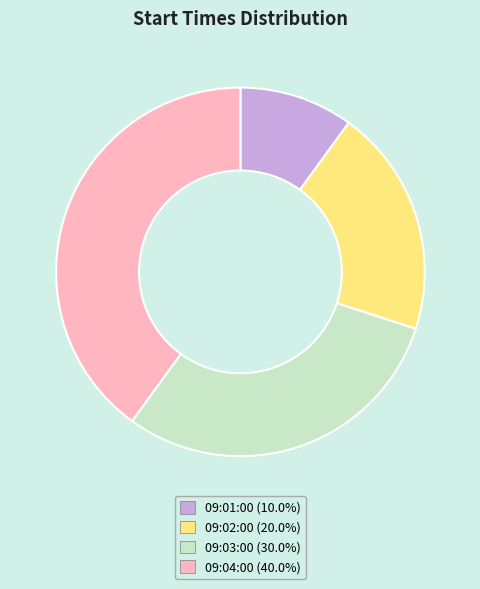

Approximately how many times larger is the value at 09:04:00 (40.0%) compared to 09:02:00 (20.0%)?

2.0